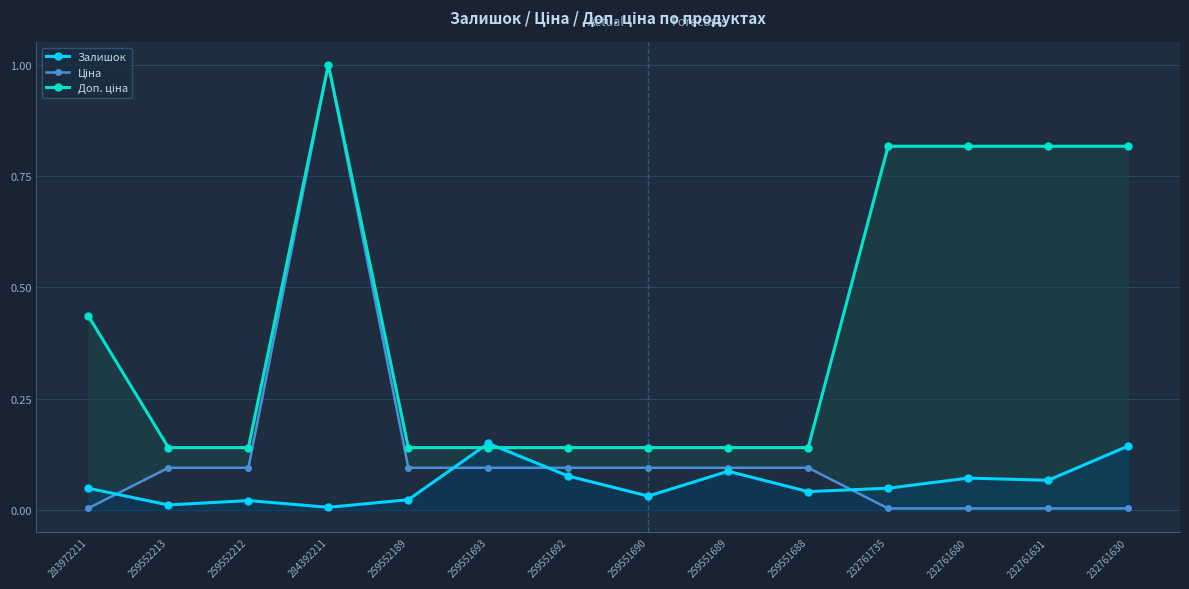

Does the chart display data point markers on the line(s)?

Yes